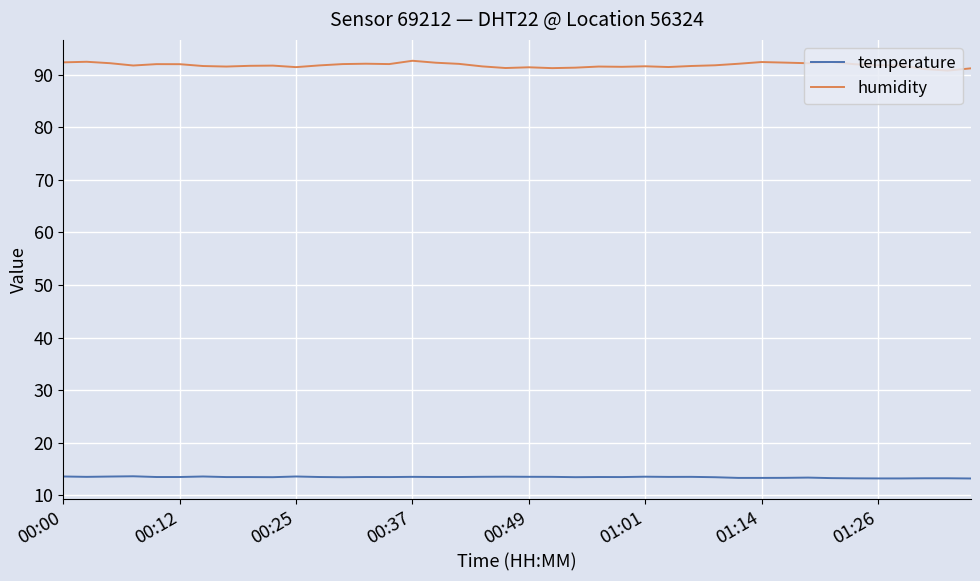

How many lines are shown in the chart?

2